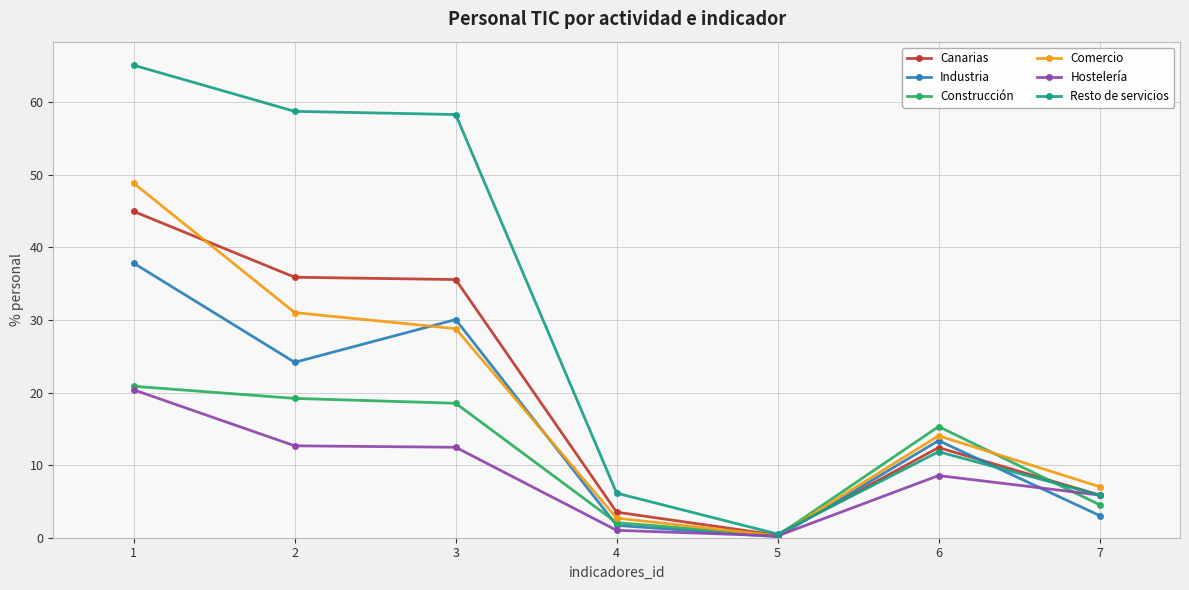

At which label does Construcción first exceed 15?

1